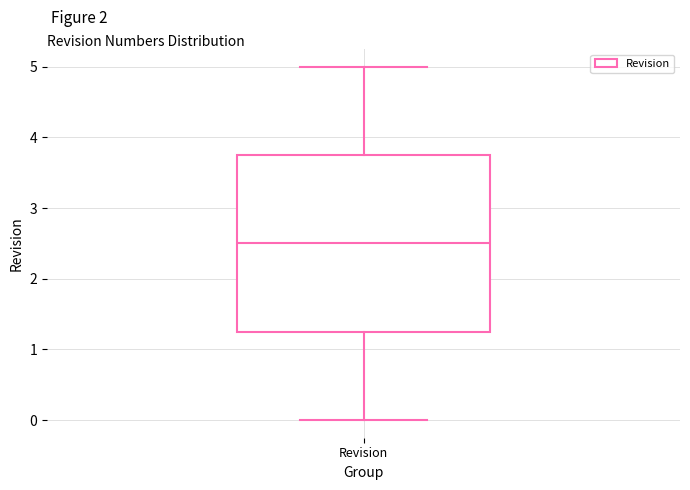

Where does the lower whisker of the box for Revision end on the y-axis? The values are not printed on the chart, so give them approximately, as read against the axis.

0.0